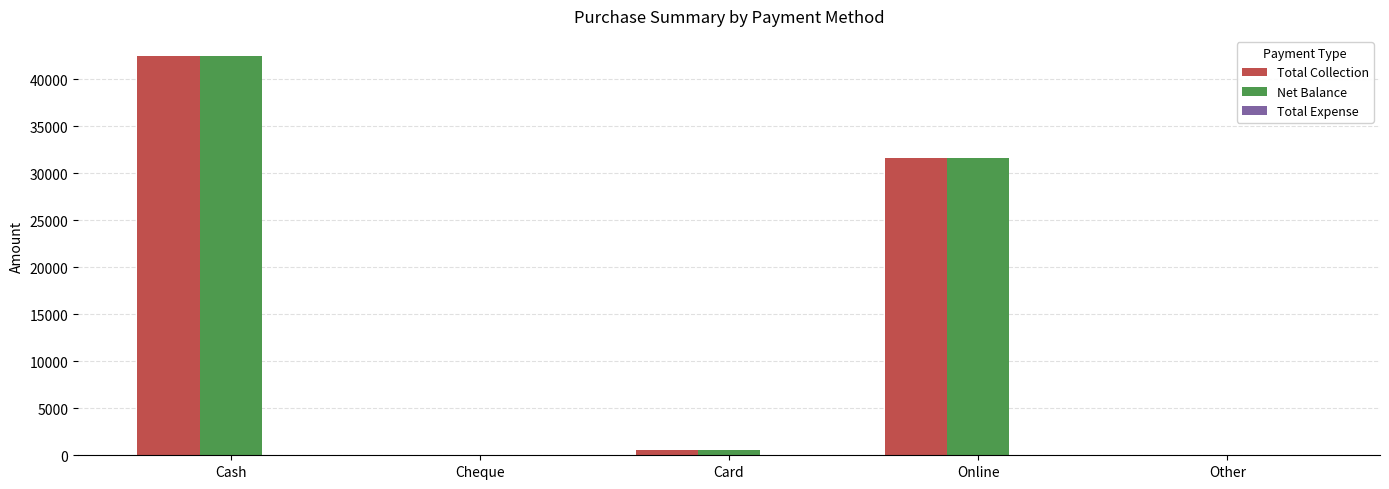

Is the value of Total Collection at Card greater than the value of Net Balance at Online?

No